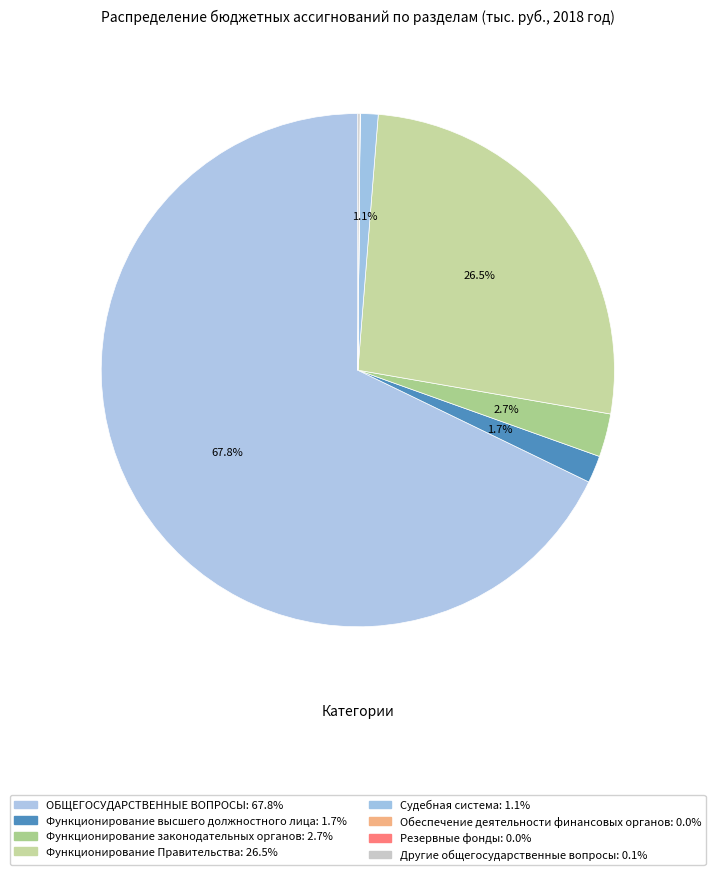

To the nearest percent, what is the difference between the Судебная система and Функционирование высшего должностного лица slice percentages?

1%